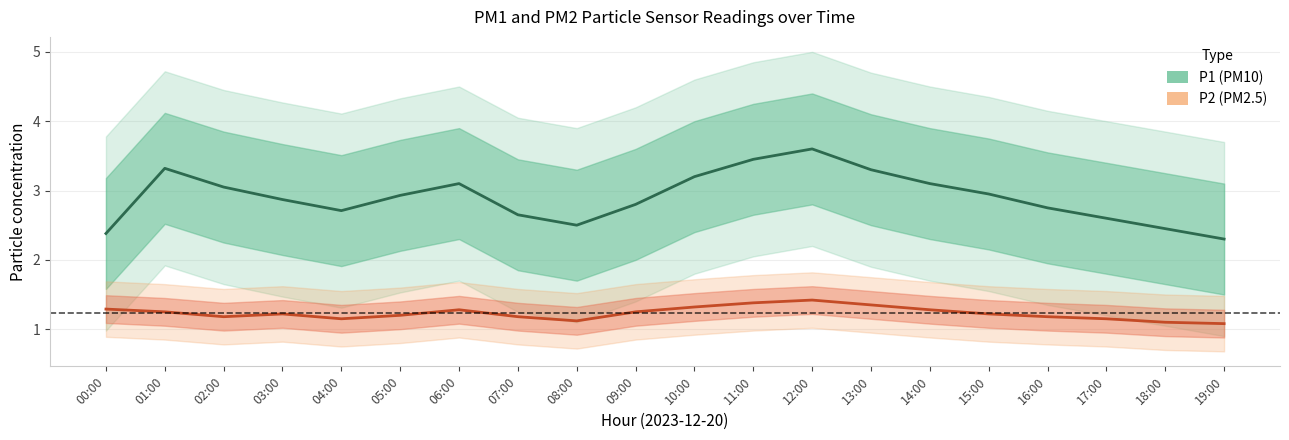

True or false: P1 (PM10) and P2 (PM2.5) cross at least once.

False